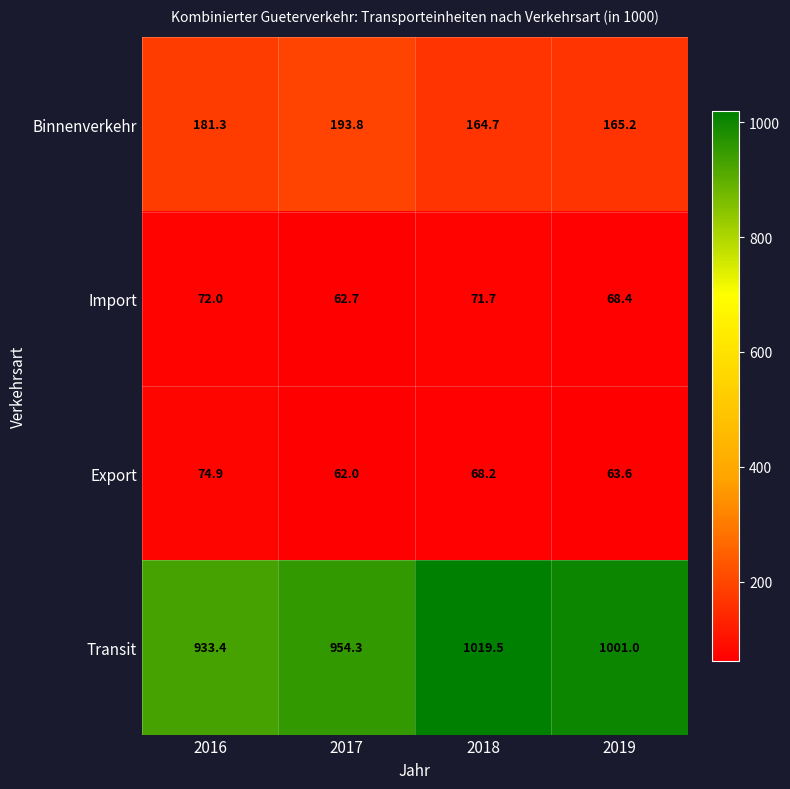

Count the number of data series in this chart.

4